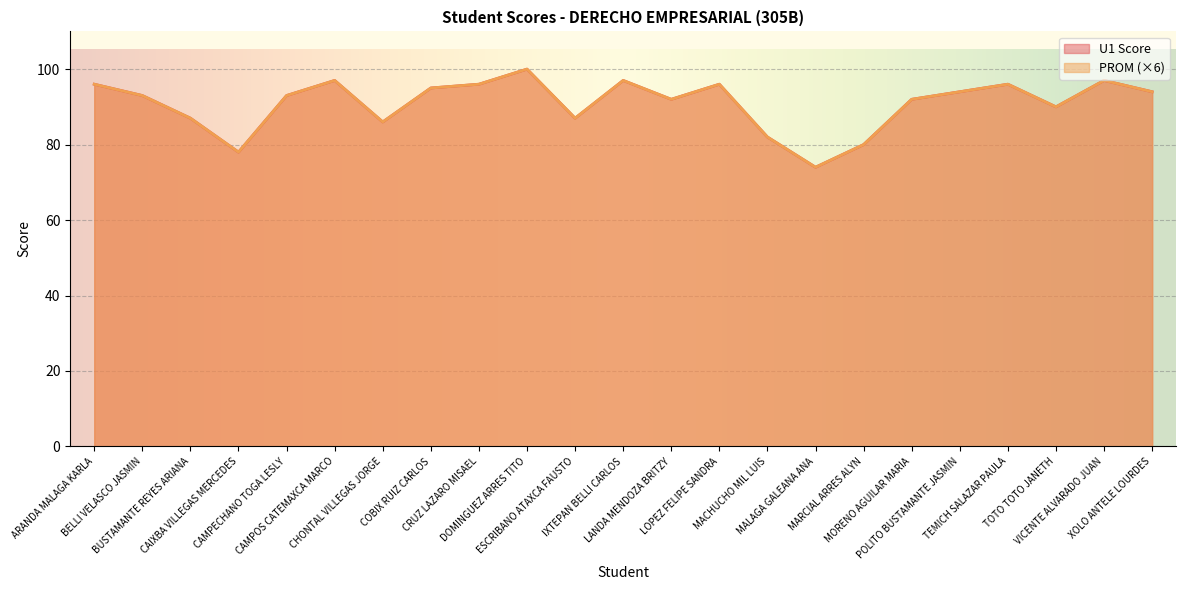

Does the chart display data point markers on the line(s)?

No